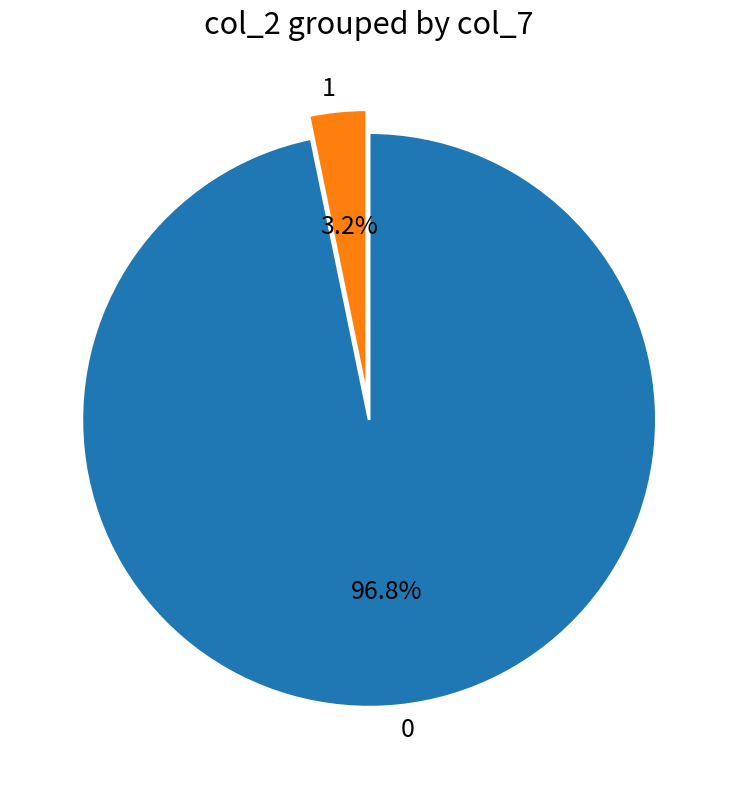

Rank the categories by value from highest to lowest.

0, 1